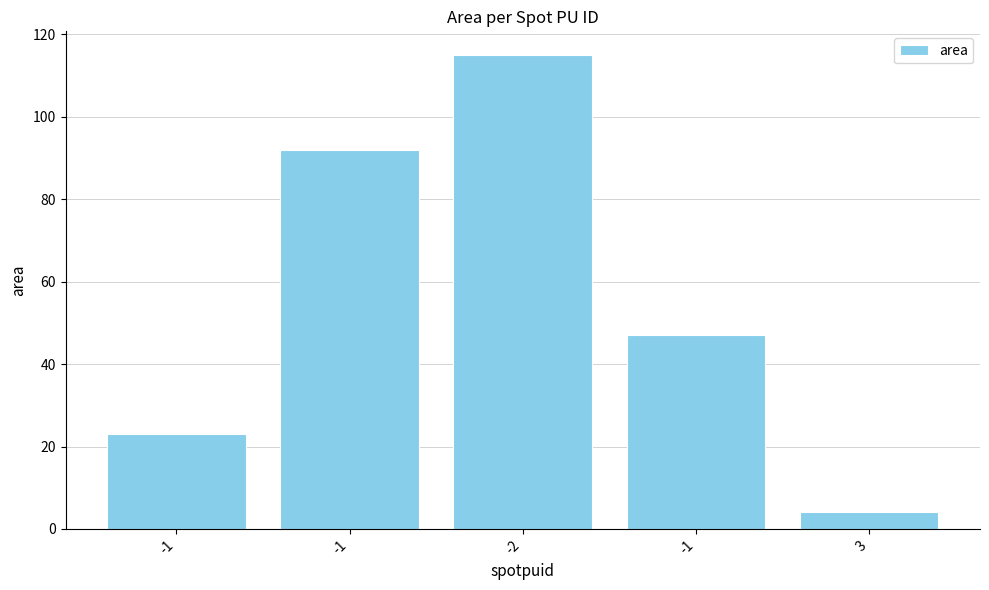

List the labels in order of value, smallest first.

3, -1, -1, -1, -2